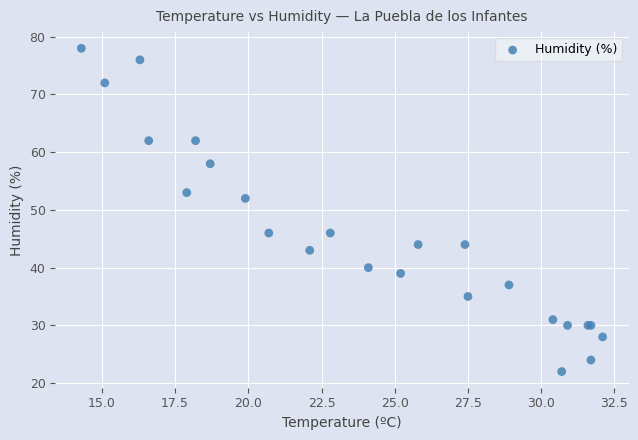

What Y value in the scatter plot is closest to 50?

52